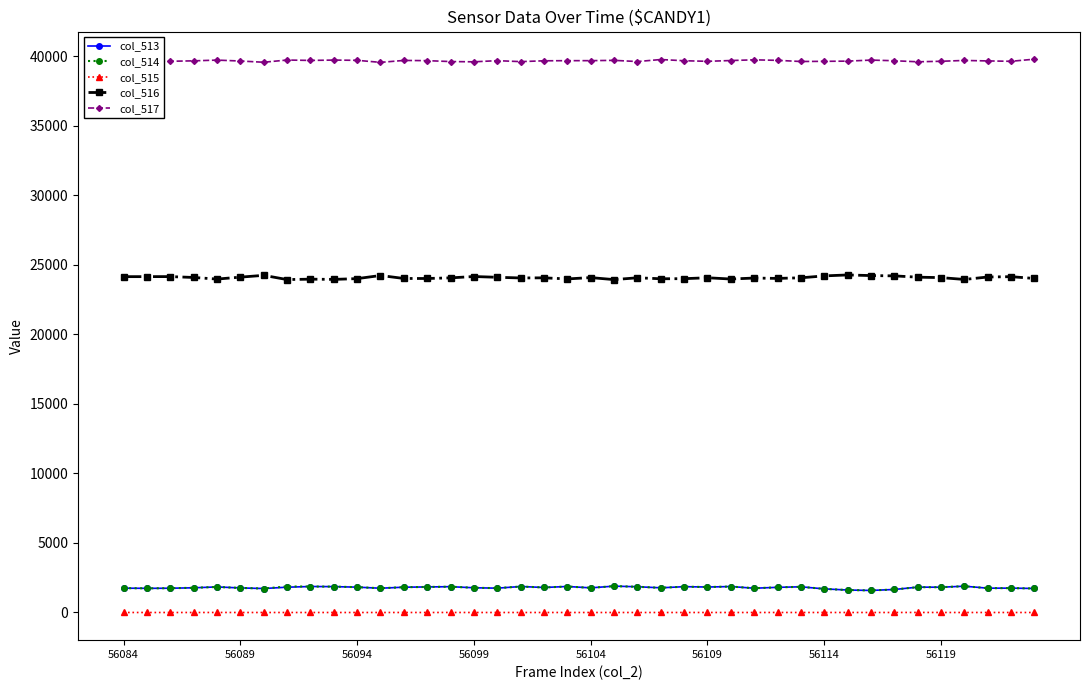

At how many categories does at least one series exceed 34676?

40